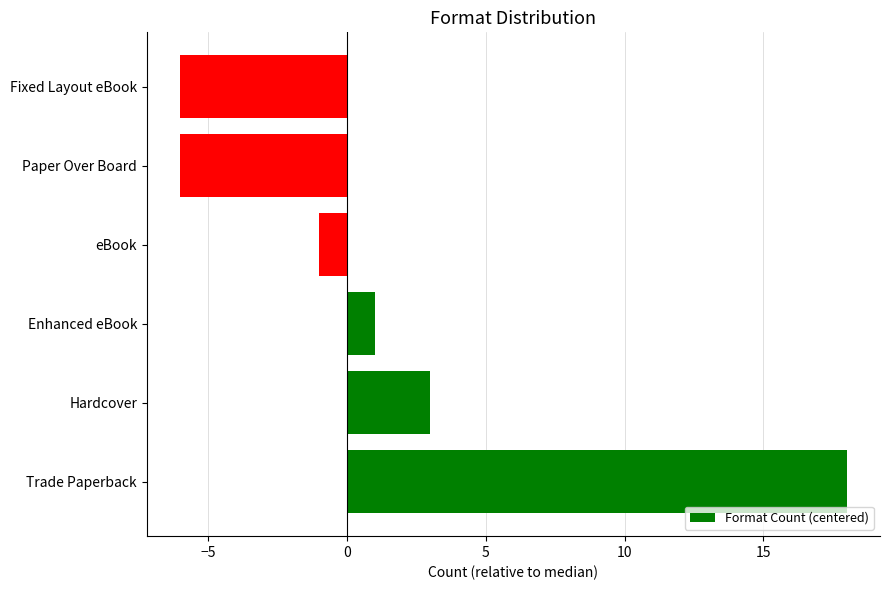

Does the chart contain any negative values?

Yes